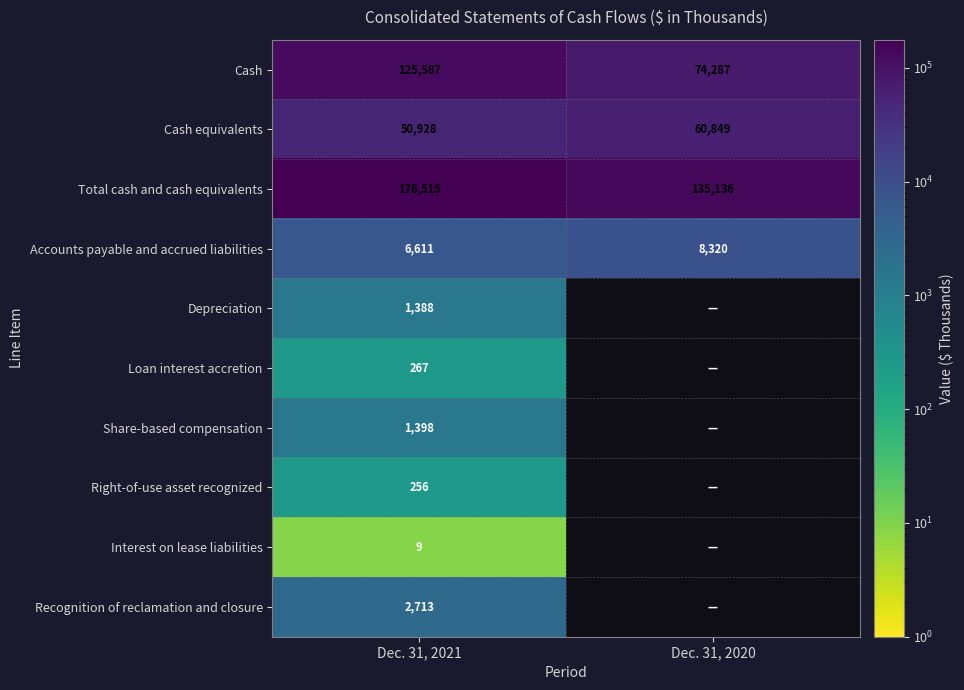

Which has a higher value, Dec. 31, 2020 or Dec. 31, 2021?

Dec. 31, 2021